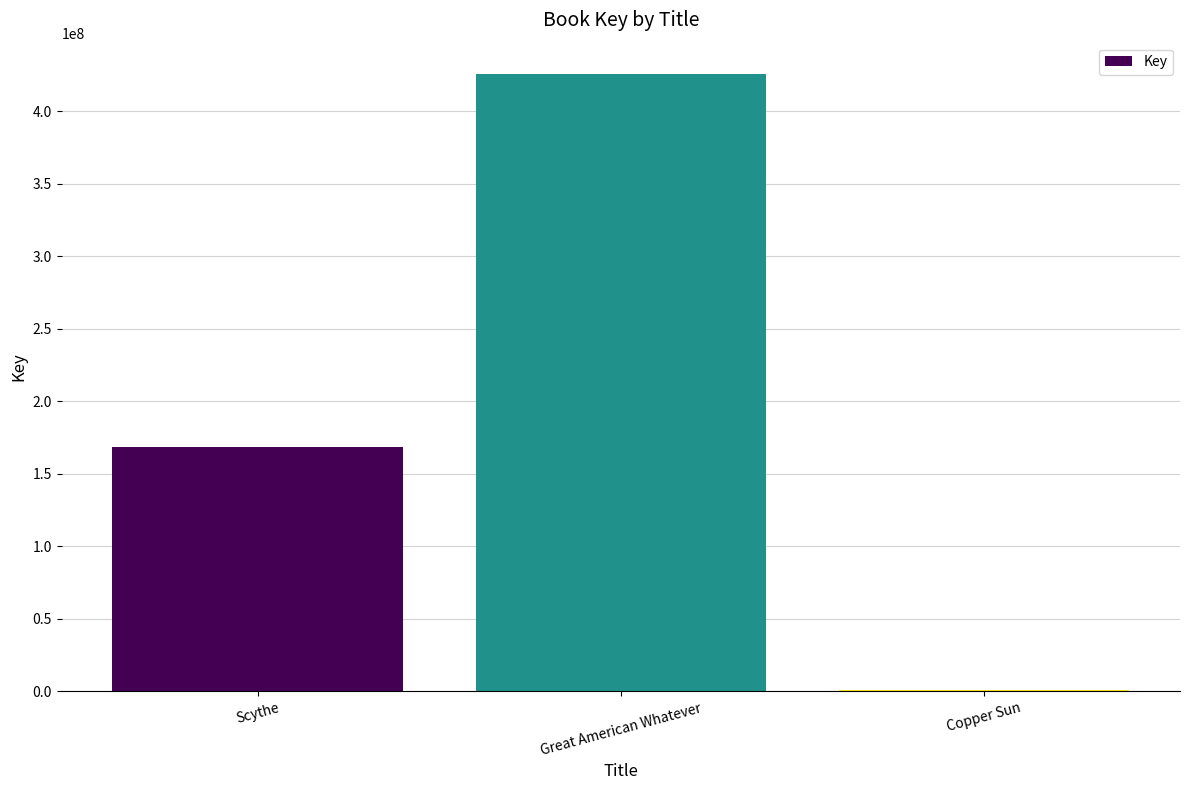

Is it true that the value at Scythe is 241018539?

False